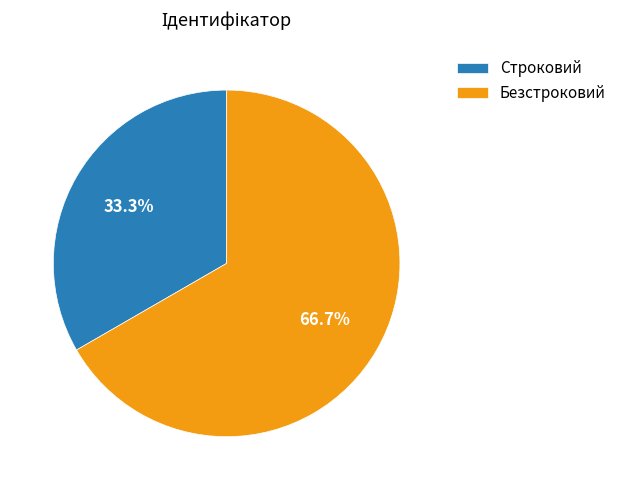

To the nearest percent, what portion does Безстроковий represent?

67%